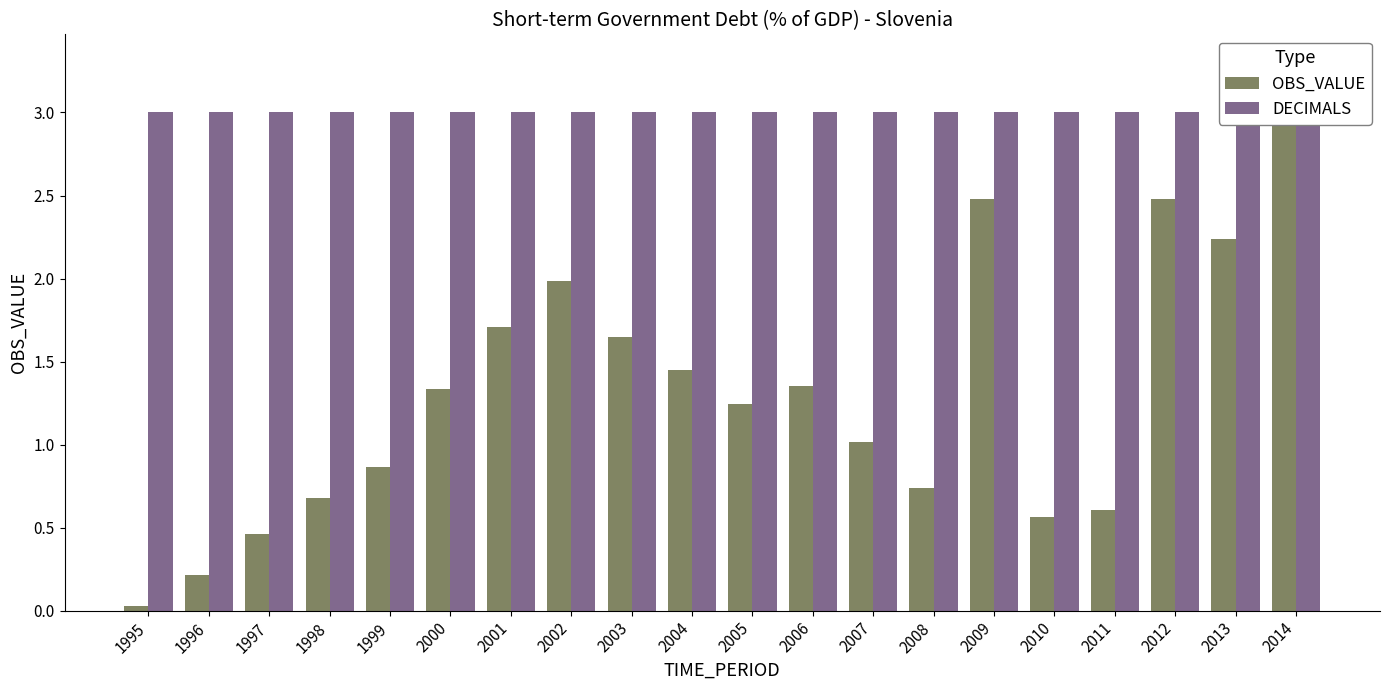

What is the maximum value for DECIMALS?

3.0